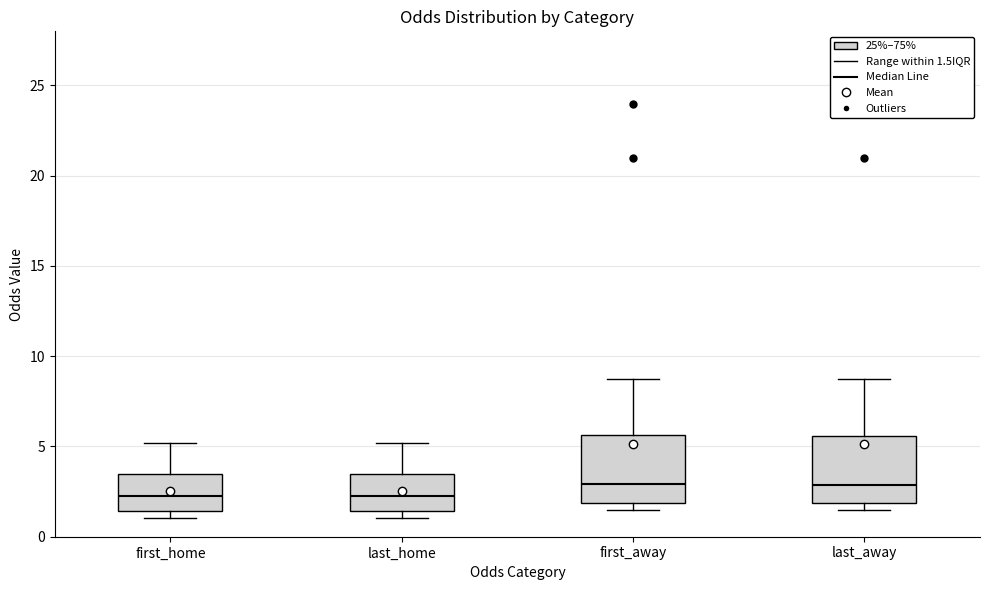

Reading left to right, transcribe this box plot: for each box, give where its median line is, the range the box spans, and where its two whiskers end, as read against the y-axis. The values are not printed on the chart, so give them approximately, as read against the axis.

first_home: median 2.5, box 1.5 to 3.5, whiskers 1.0 to 5.0
last_home: median 2.5, box 1.5 to 3.5, whiskers 1.0 to 5.0
first_away: median 3.0, box 2.0 to 5.5, whiskers 1.5 to 9.0
last_away: median 3.0, box 2.0 to 5.5, whiskers 1.5 to 9.0